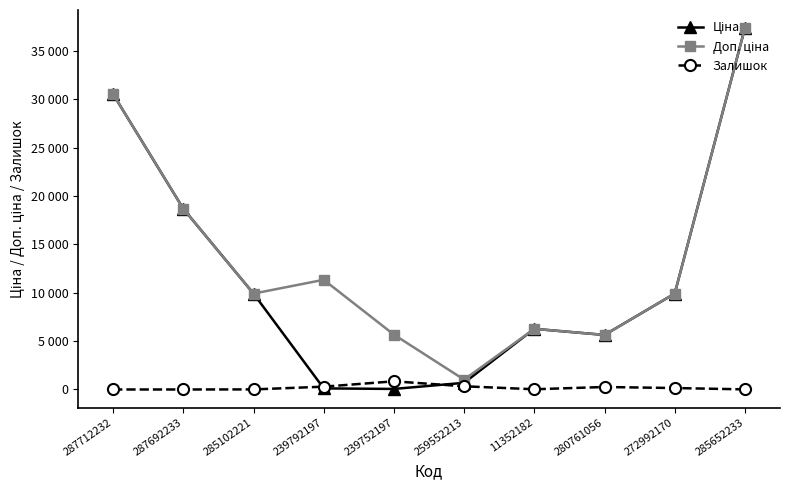

Is this an area chart (filled region under the line)?

No